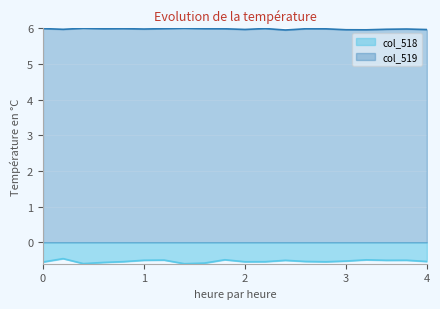

Which series has the widest spread of values?

col_518